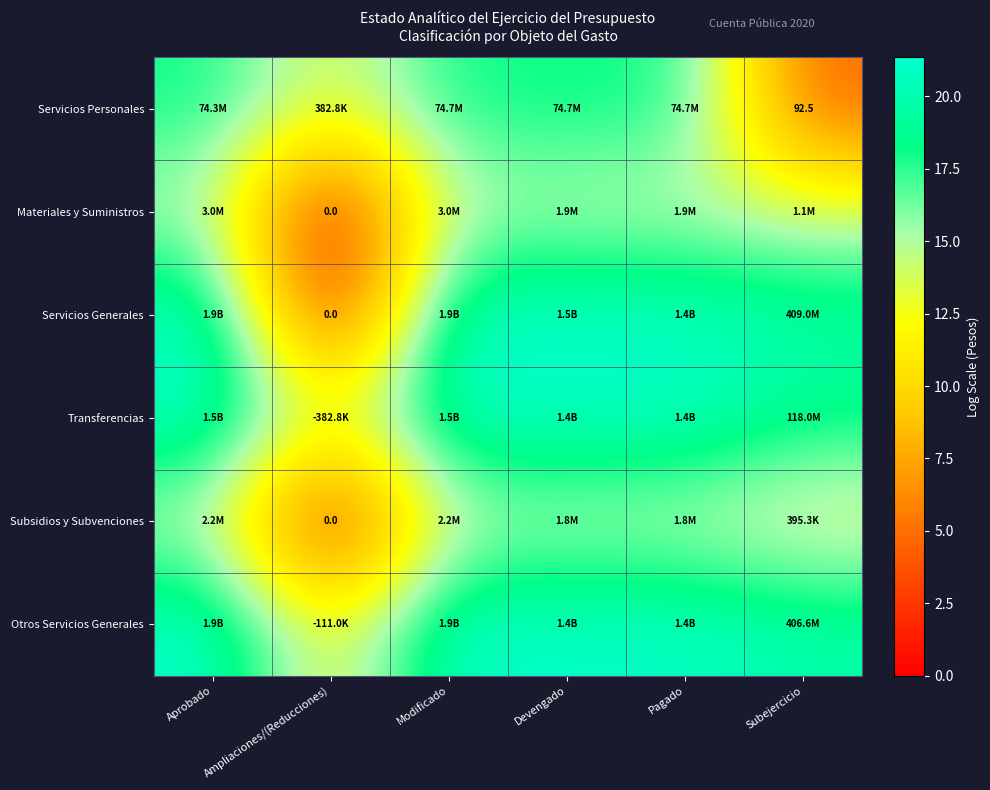

How many series are shown in this chart?

6